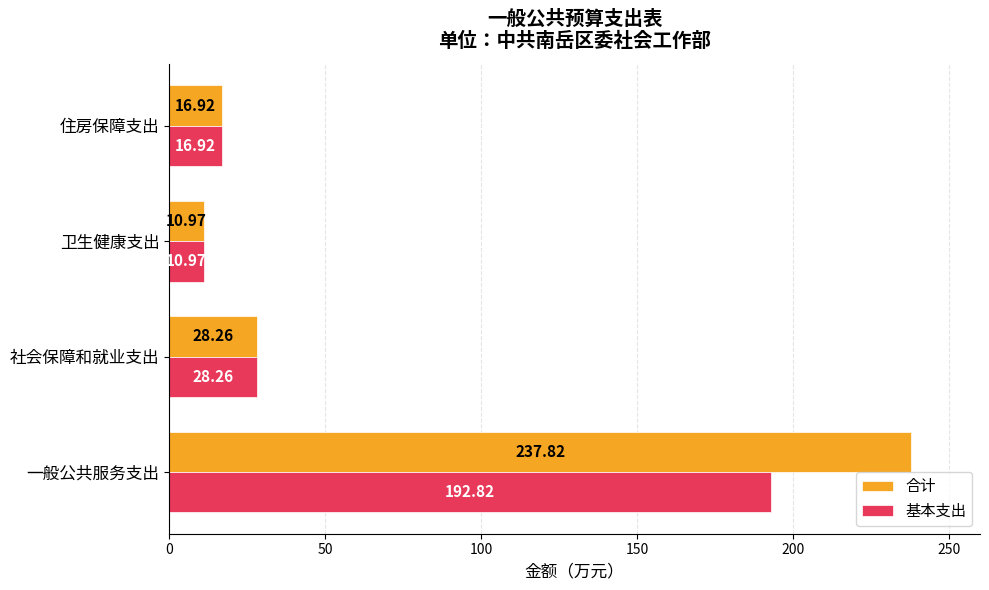

What is the difference between the maximum and second lowest values in the 合计 series?

220.9